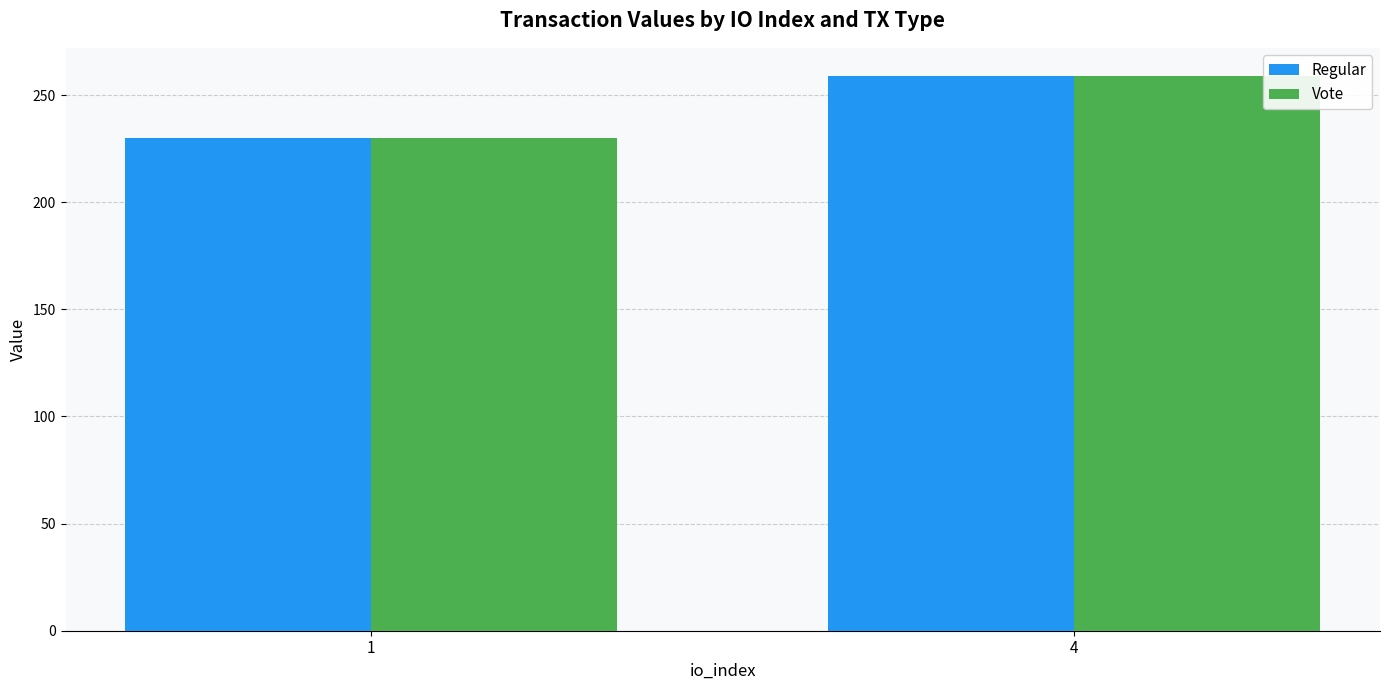

The value of Regular at 4 is 259.1. True or false?

True